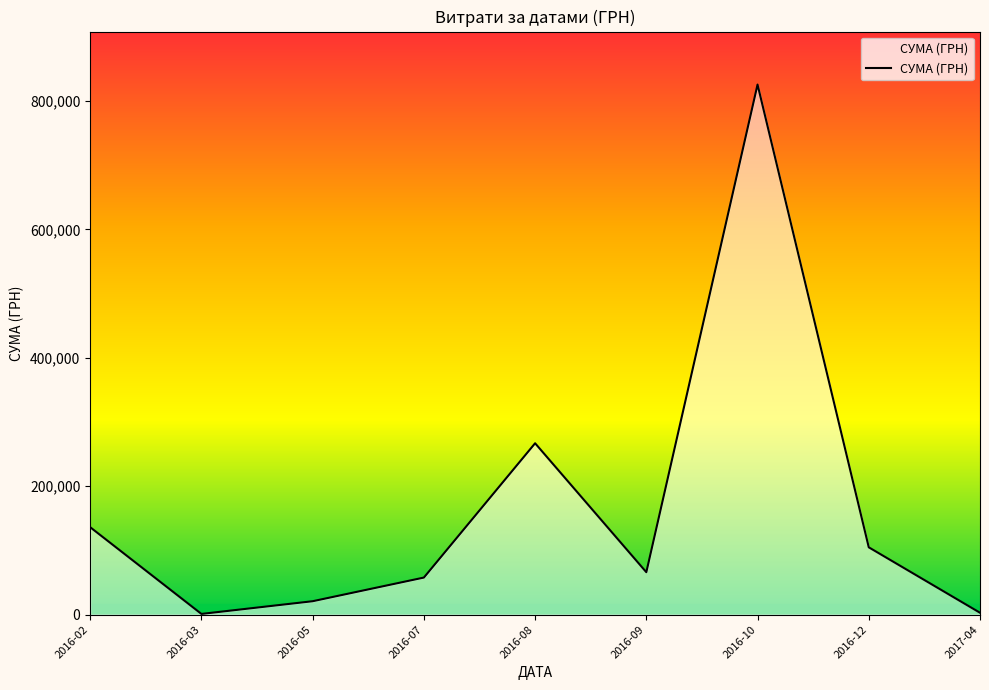

What is the ratio of the value at 2016-02 to the value at 2016-12?

1.3